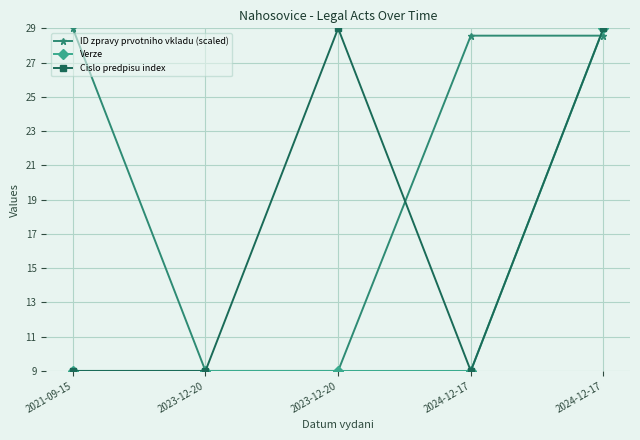

How many distinct data groups are displayed?

3